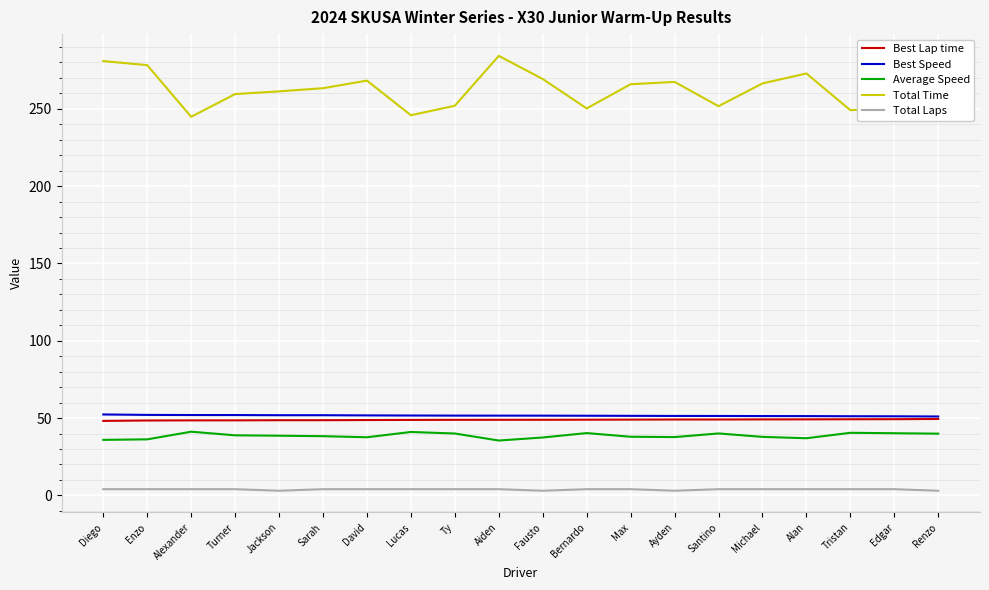

What is the lowest value of the Total Time series?

244.8